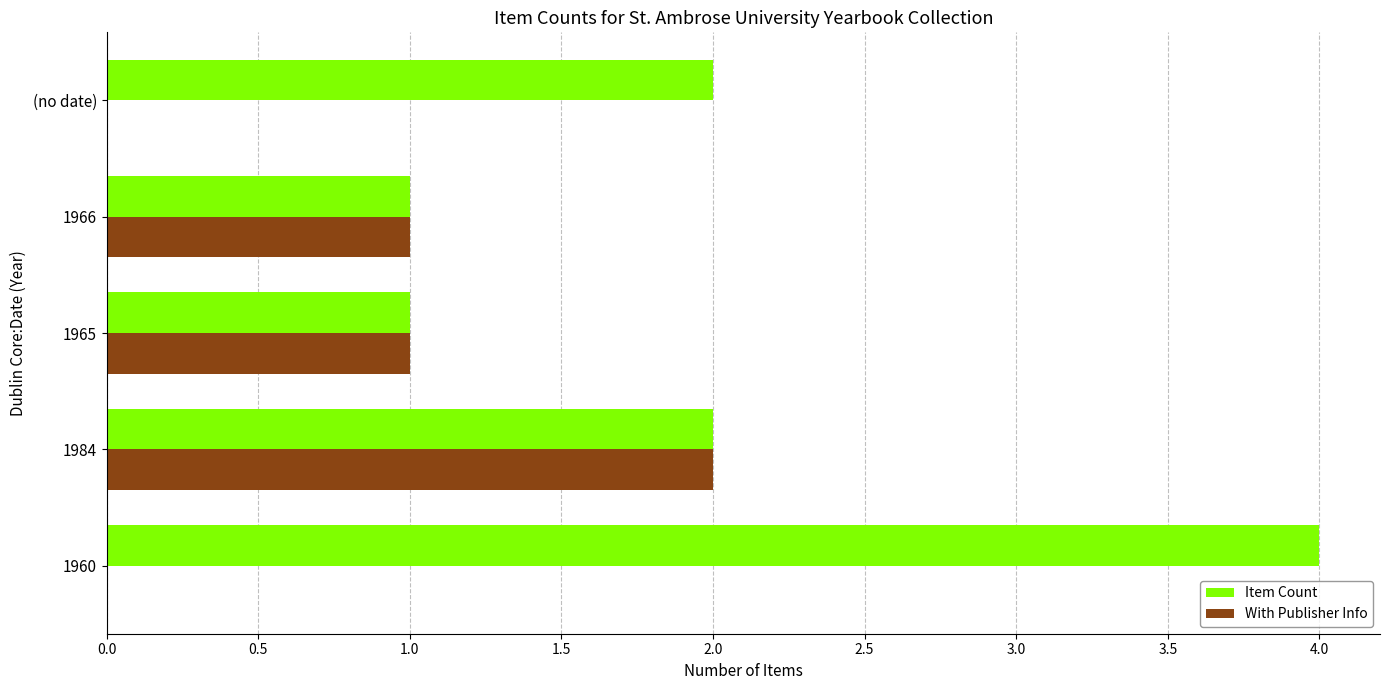

Is the value of Item Count at 1965 greater than the value of With Publisher Info at 1984?

No